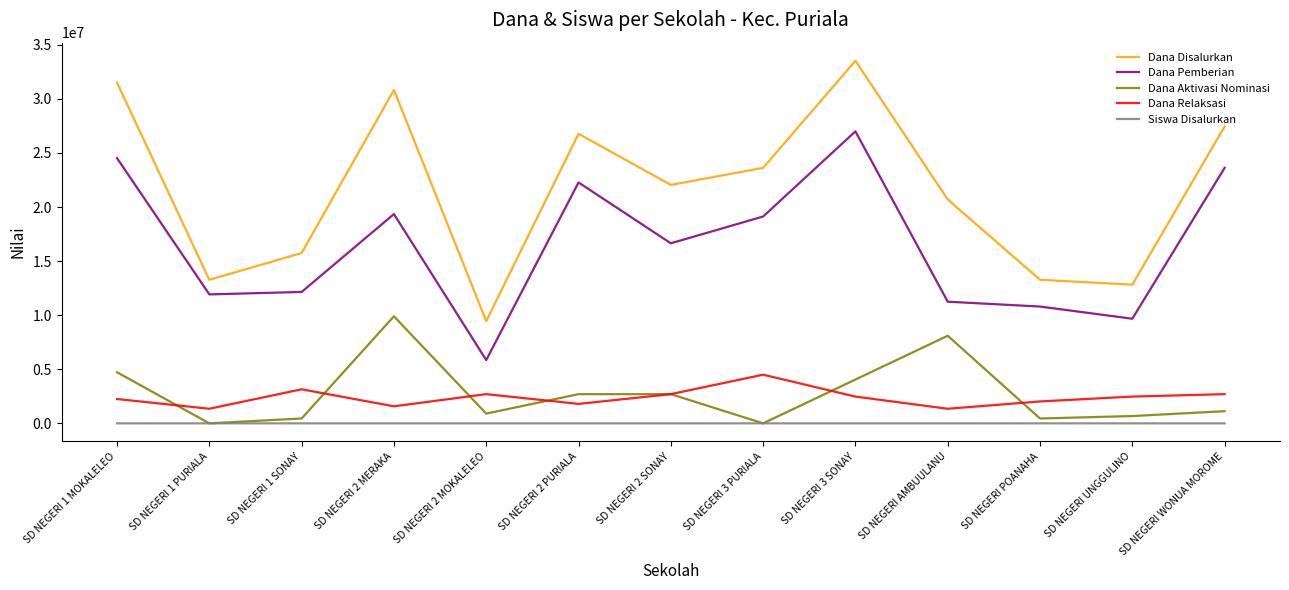

Is this an area chart (filled region under the line)?

No